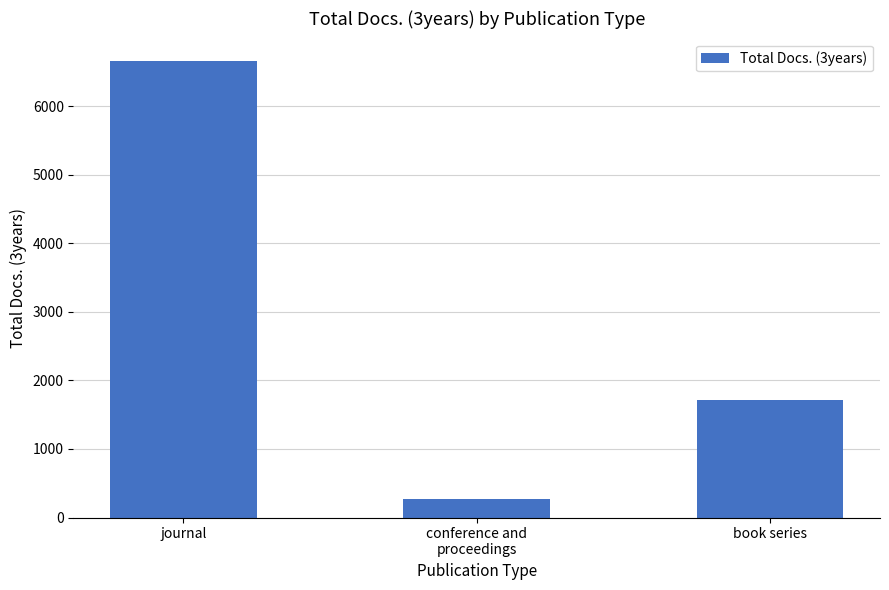

True or false: the data shows 2834 at book series.

False